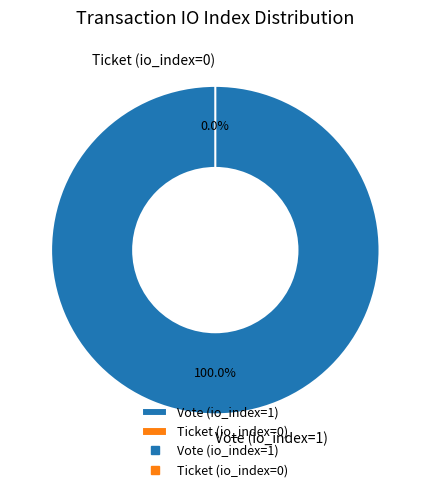

To the nearest percent, what is the difference between the Vote (io_index=1) and Ticket (io_index=0) slice percentages?

100%